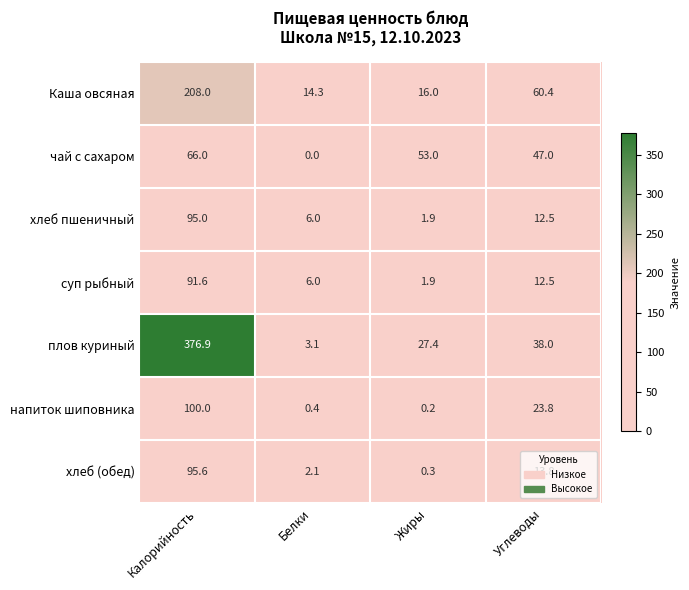

How many data points in хлеб (обед) are less than 13?

2